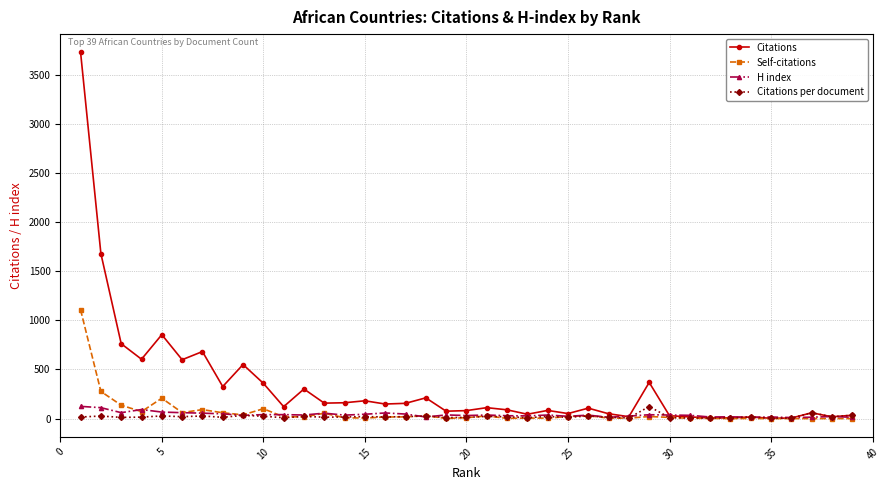

What is the maximum value for Citations per document?

122.7